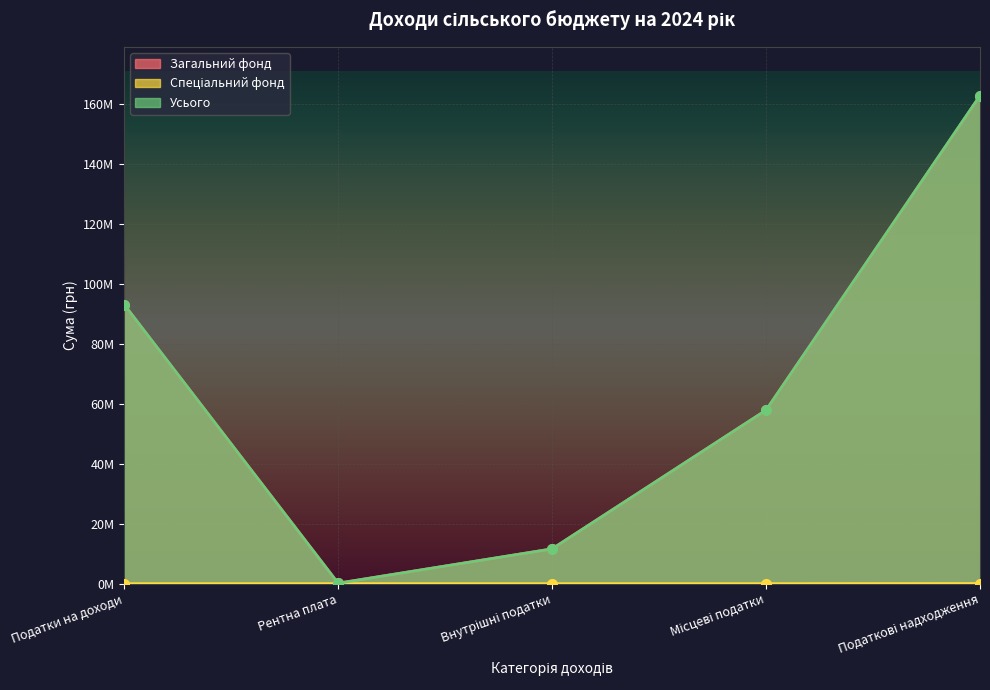

True or false: Спеціальний фонд and Загальний фонд intersect in this chart.

False